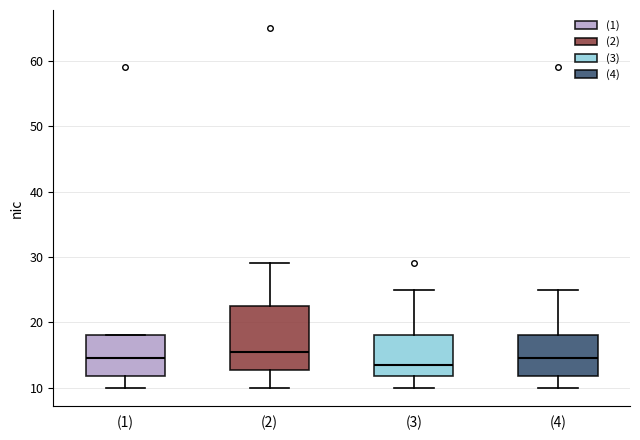

Where does the upper whisker of the box for (2) end on the y-axis? The values are not printed on the chart, so give them approximately, as read against the axis.

29